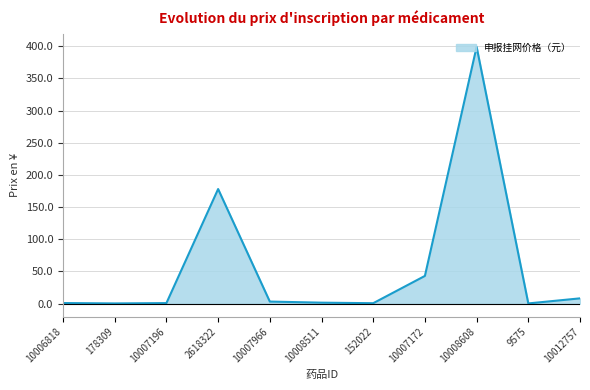

Between 10008608 and 2618322, which is larger?

10008608